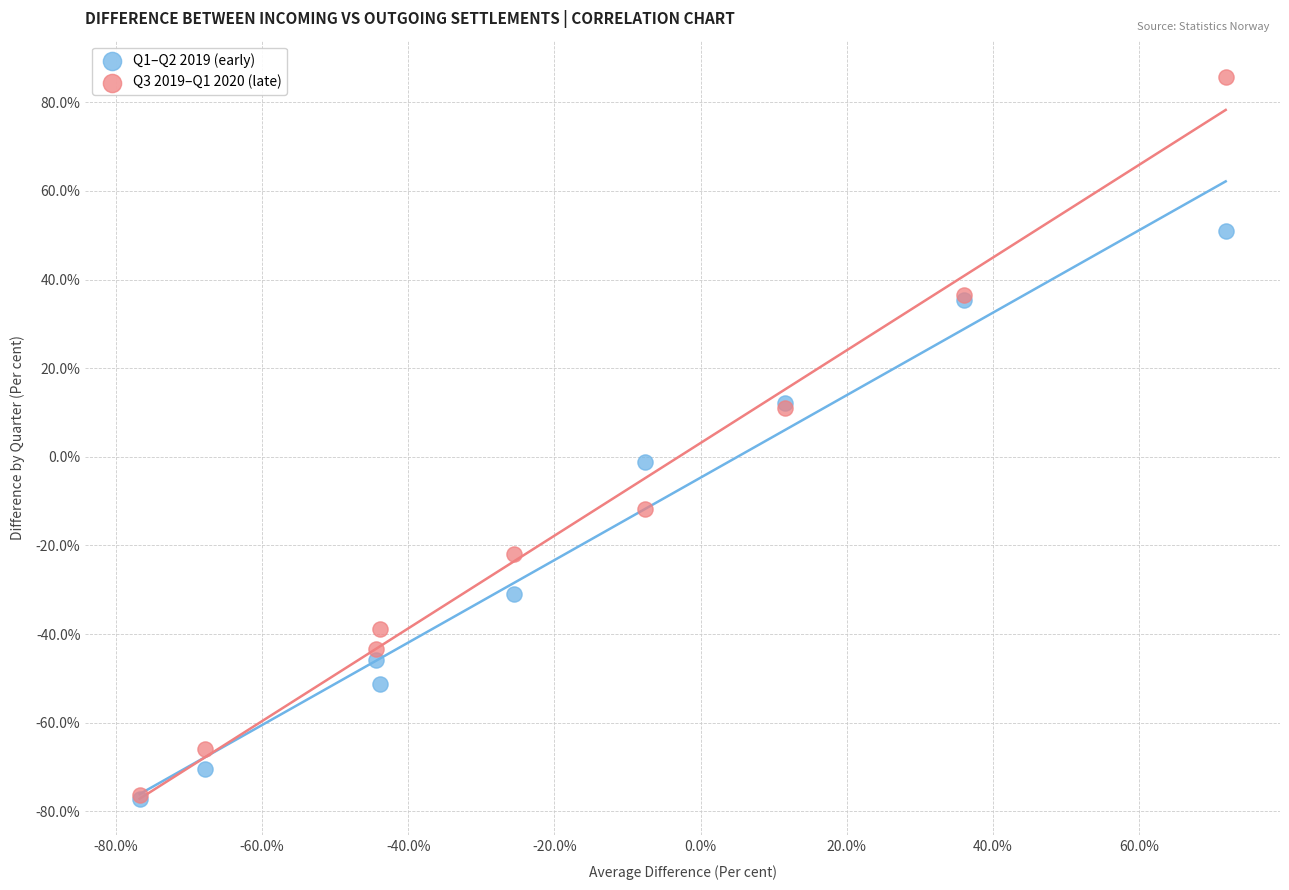

Which series contains the highest Y value?

Q3 2019–Q1 2020 (late)